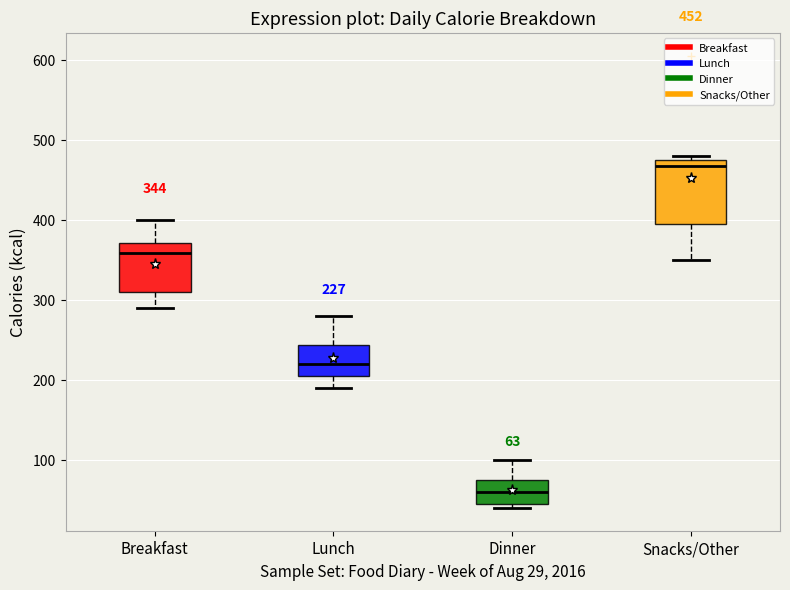

Comparing the boxes themselves (not the whiskers), which one is the tallest?

Snacks/Other